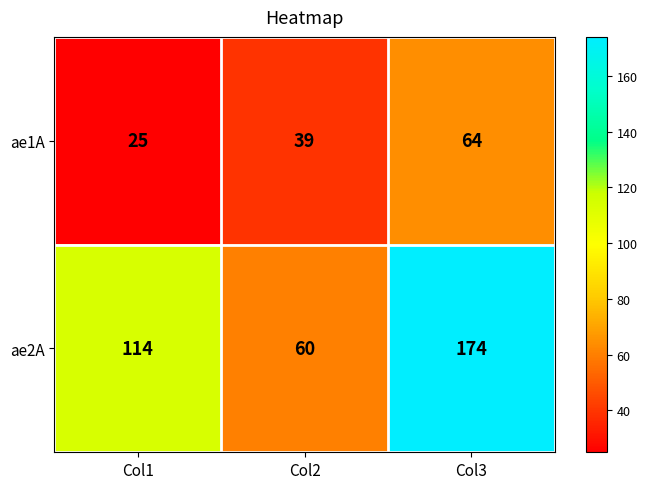

At which label does ae2A reach its peak?

Col3